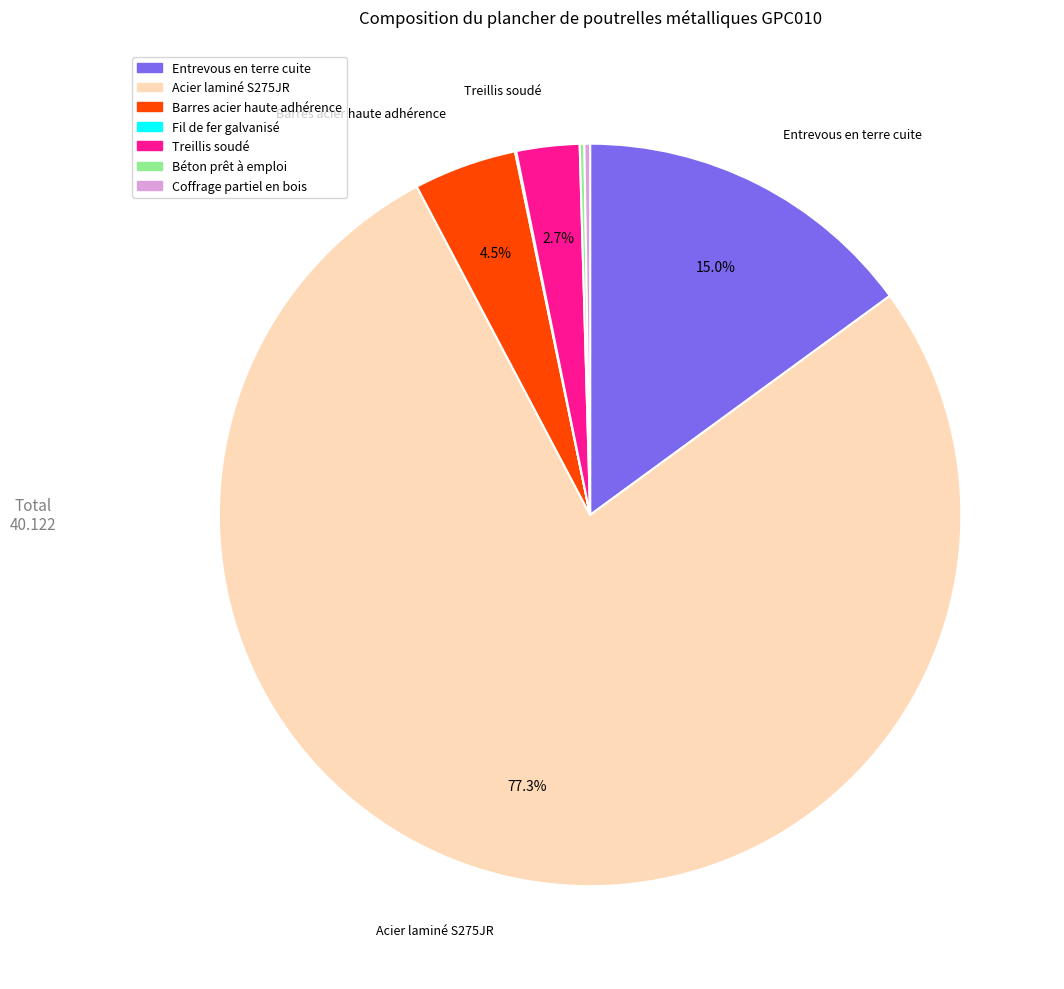

Which slice is the largest?

Acier laminé S275JR